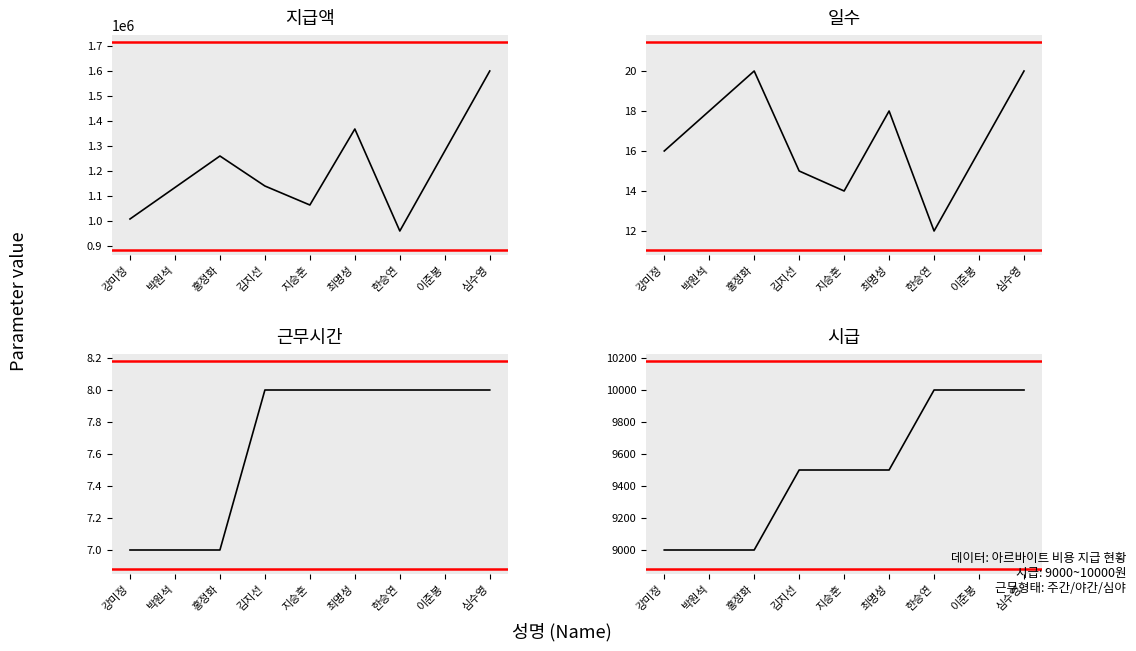

Count the number of data series in this chart.

4